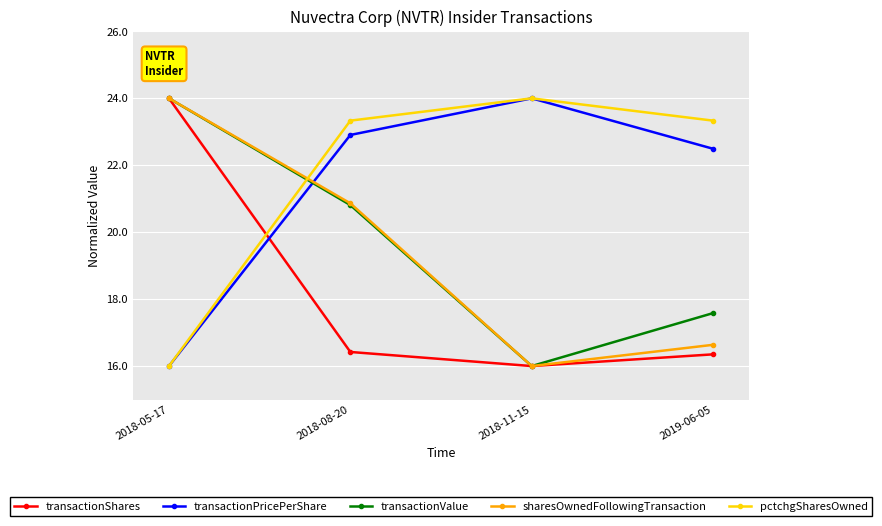

What is the highest value of the pctchgSharesOwned series?

24.0